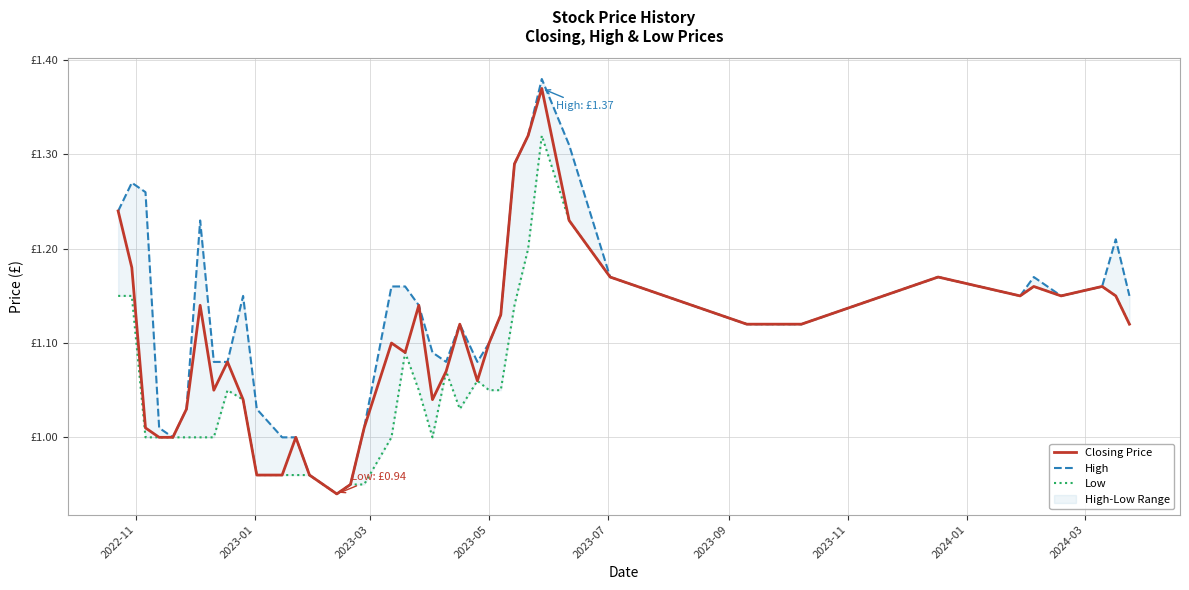

True or false: Low has more than 0 interior local peaks.

True